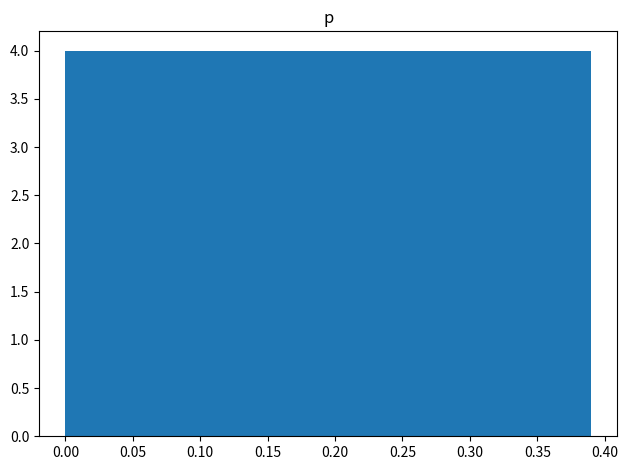

What is the height of the bar covering 0.156 to 0.195 on the x-axis? Neither the bar edges nor the heights are printed on the chart, so give them approximately, as read against the axes.

4